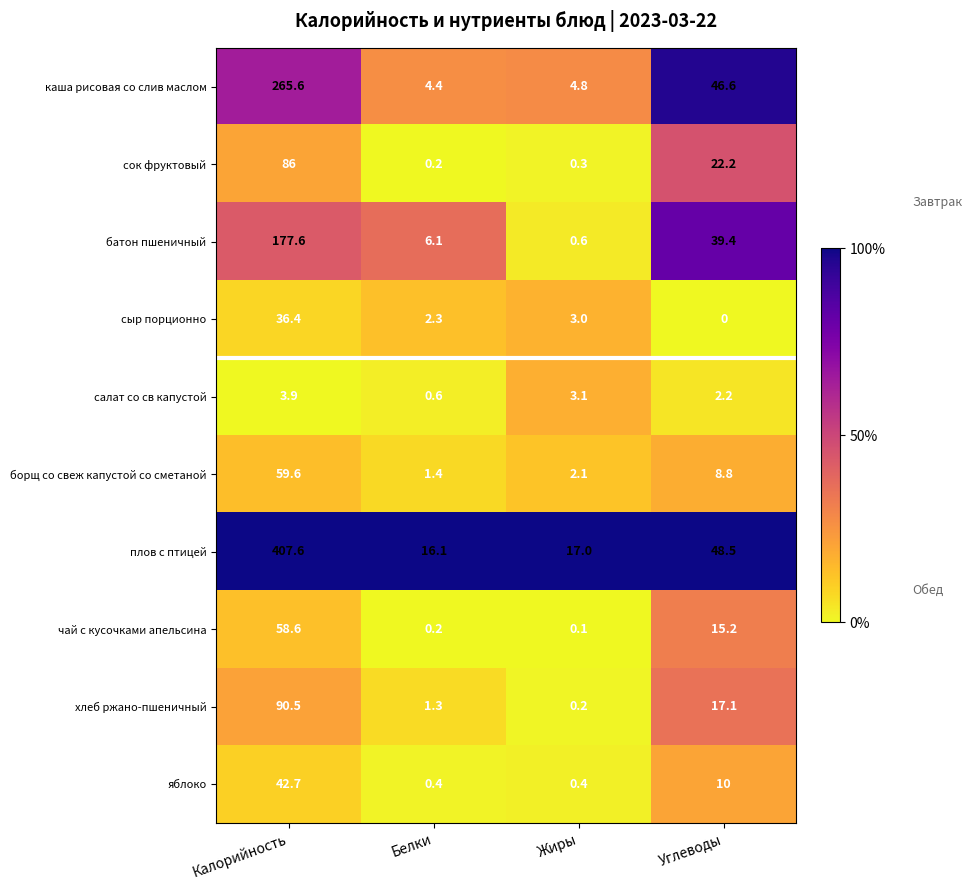

Where does the сыр порционно series first go above 3?

Калорийность